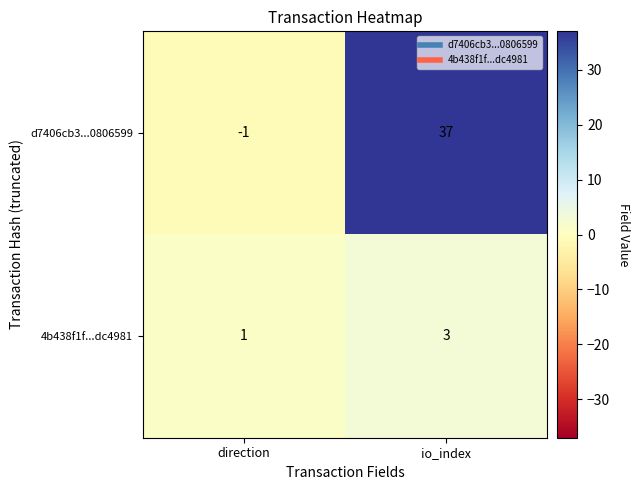

The 4b438f1f...dc4981 series shows 3 at io_index. True or false?

True